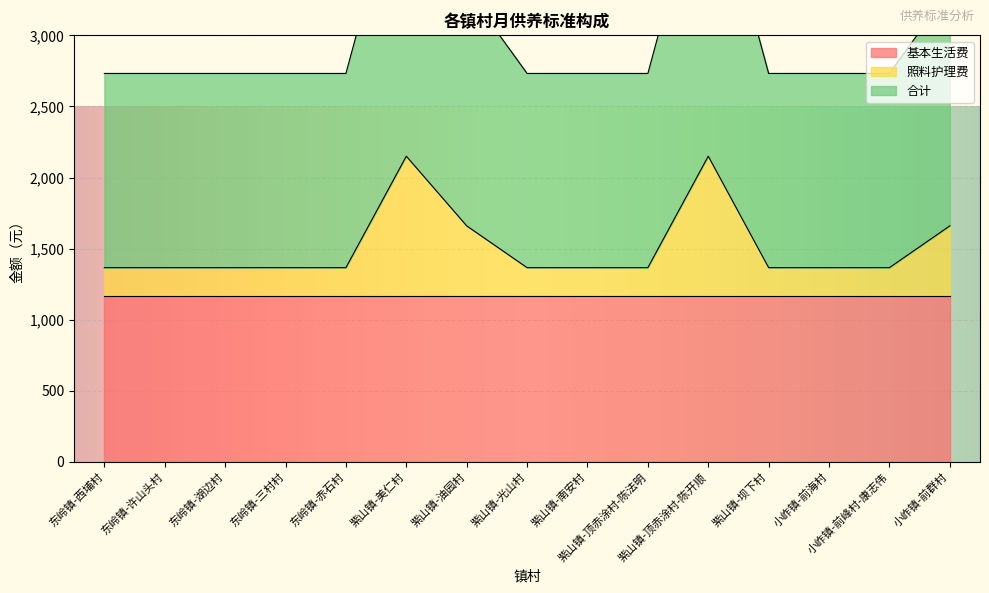

Between 东岭镇-西埔村 and 紫山镇-光山村, which series saw the biggest shift?

照料护理费